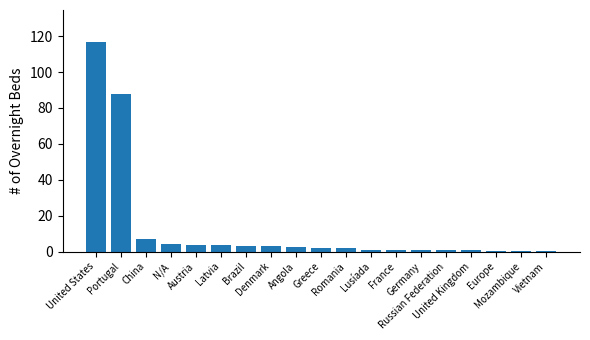

What is the greatest value displayed?

117.0